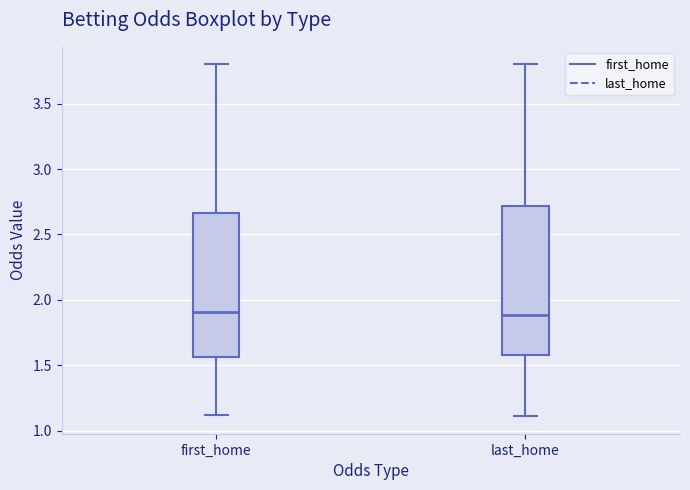

Reading left to right, read every box against the y-axis: the position of its median line, the range the box covers, and the ends of its whiskers. The values are not printed on the chart, so give them approximately, as read against the axis.

first_home: median 1.90, box 1.55 to 2.65, whiskers 1.10 to 3.80
last_home: median 1.90, box 1.60 to 2.70, whiskers 1.10 to 3.80